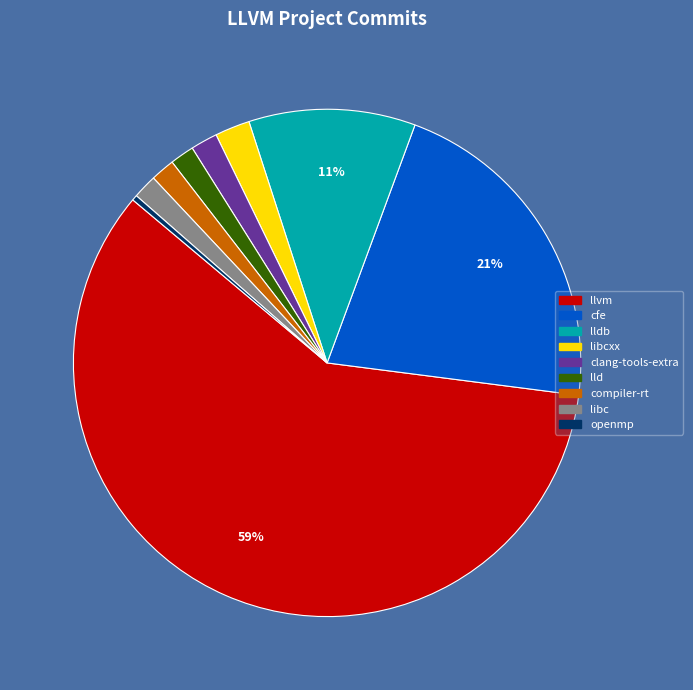

Does any single category account for the majority?

Yes